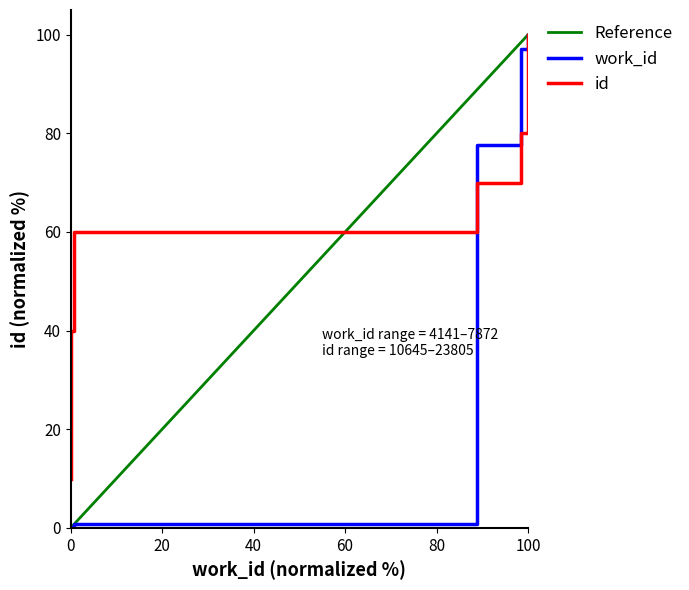

What is the label of the 5th point from the right?

100